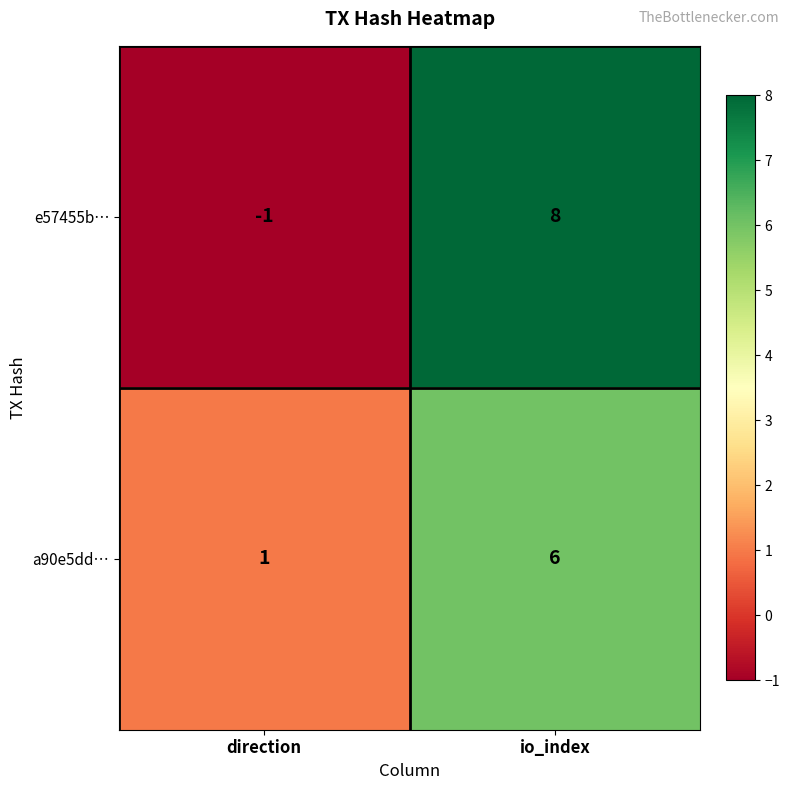

What is the spread (max minus min) of values at direction?

2